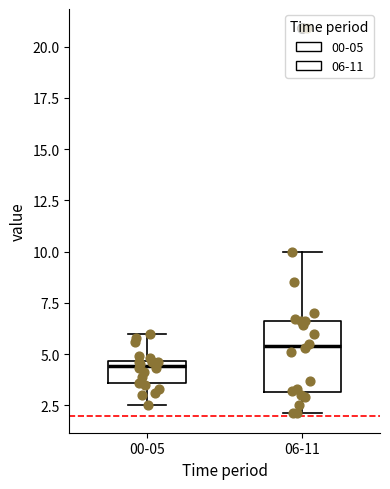

Where is the lower edge of the box for 06-11 on the y-axis? The values are not printed on the chart, so give them approximately, as read against the axis.

3.0